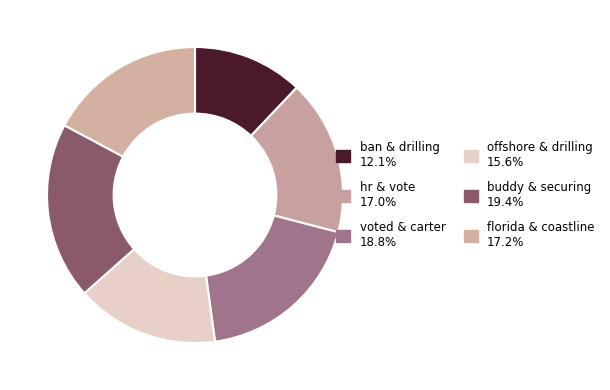

How many segments does this pie chart have?

6